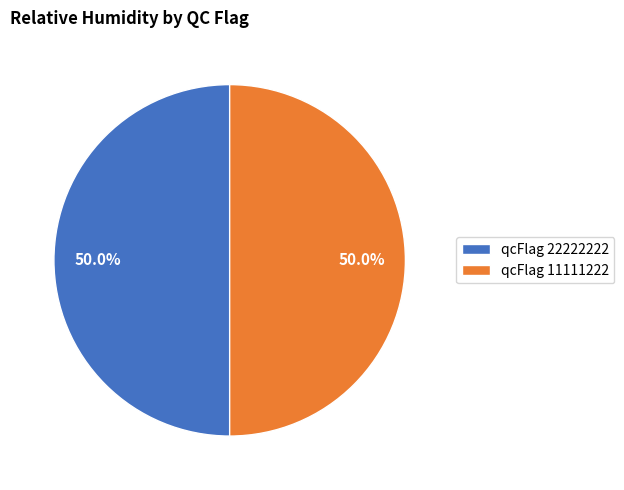

How much of the chart is everything except qcFlag 22222222?

50.0%